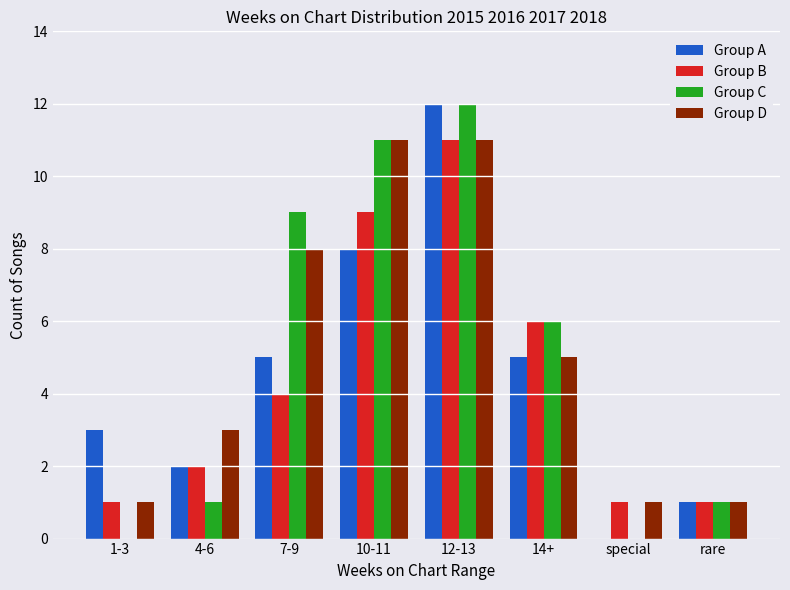

What is the sum of all Group D values?

41